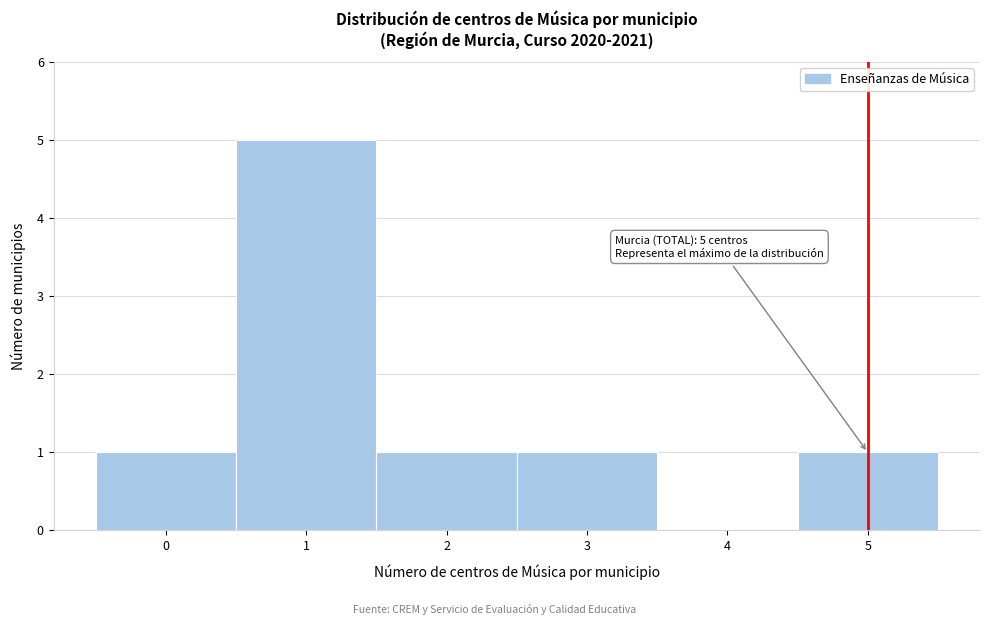

Over which range of the x-axis is the bar tallest?

0.5 to 1.5